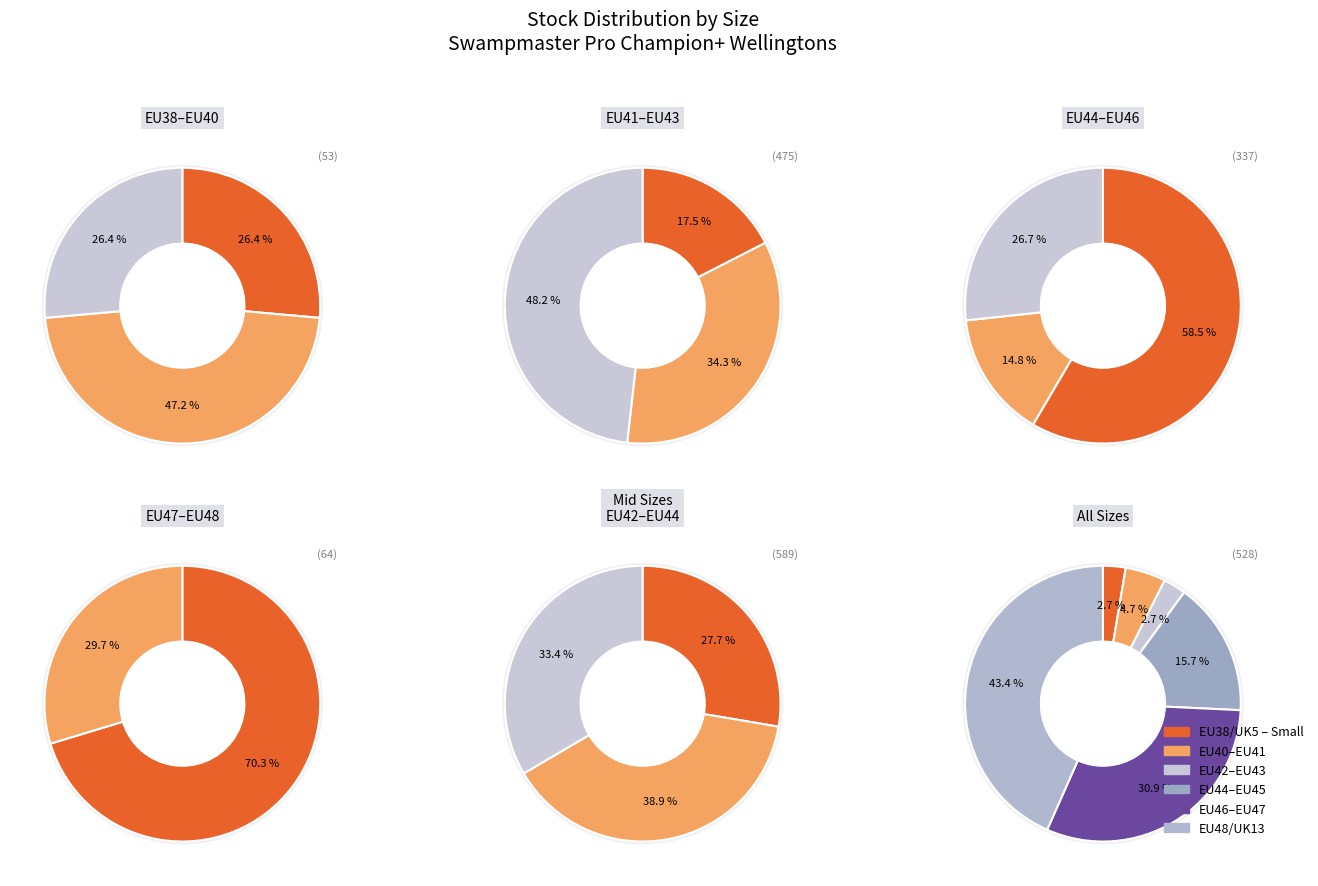

Does any single category account for the majority?

No